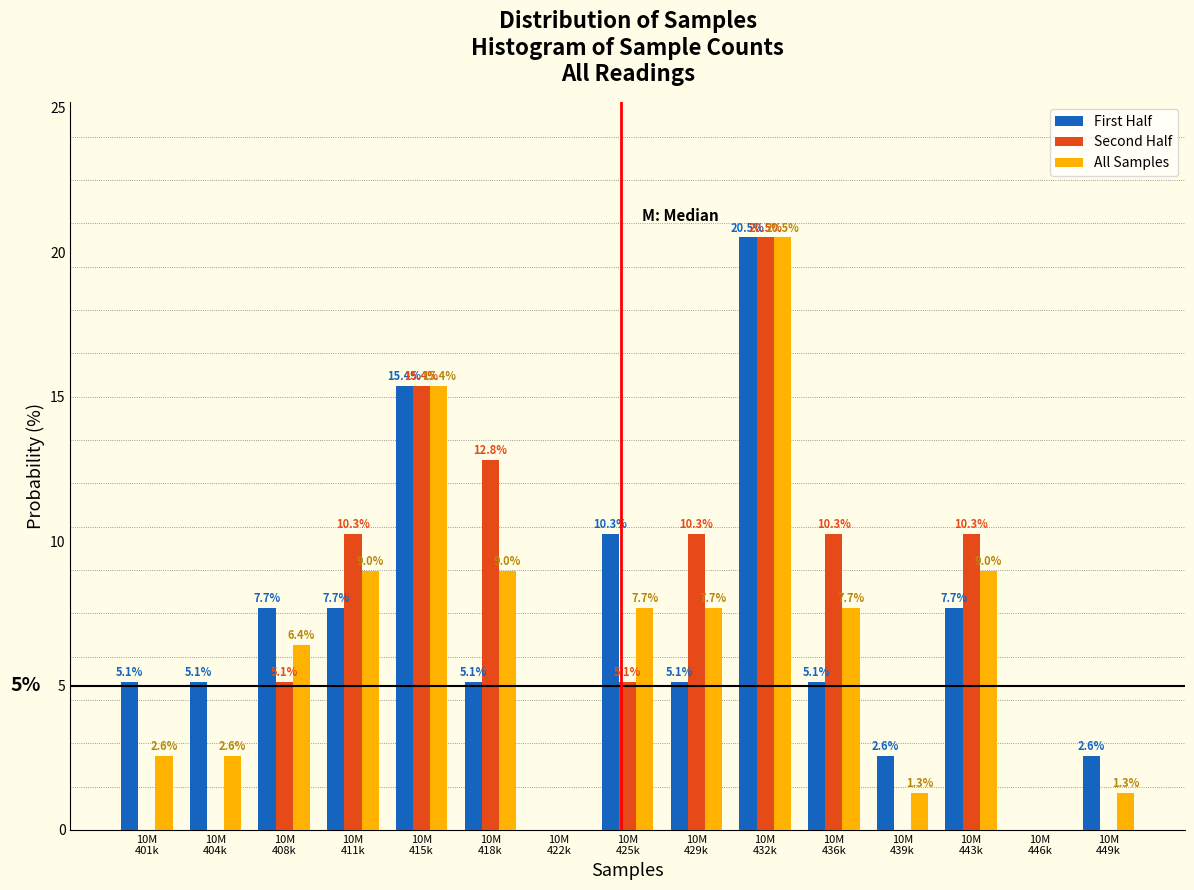

What is the greatest value displayed?

20.5